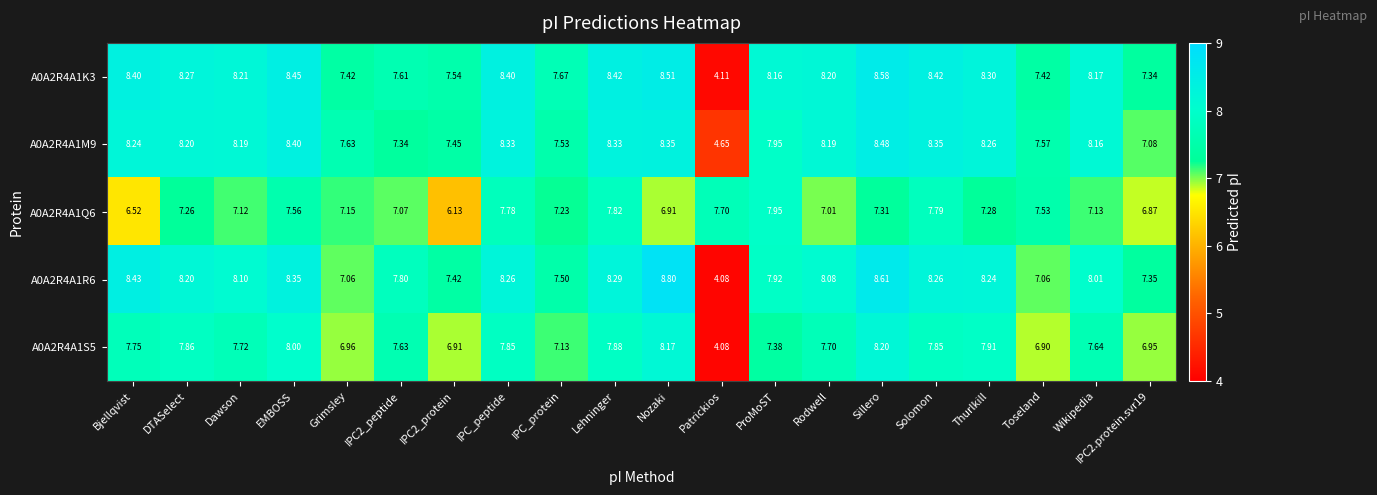

Which category has the lowest value across all series?

Patrickios